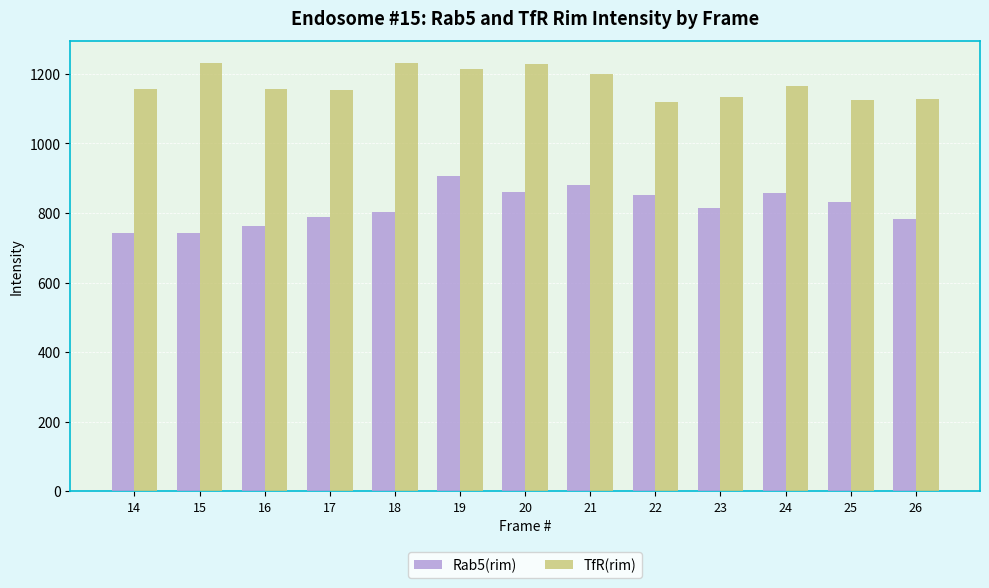

How many values in the Rab5(rim) series exceed 815?

7